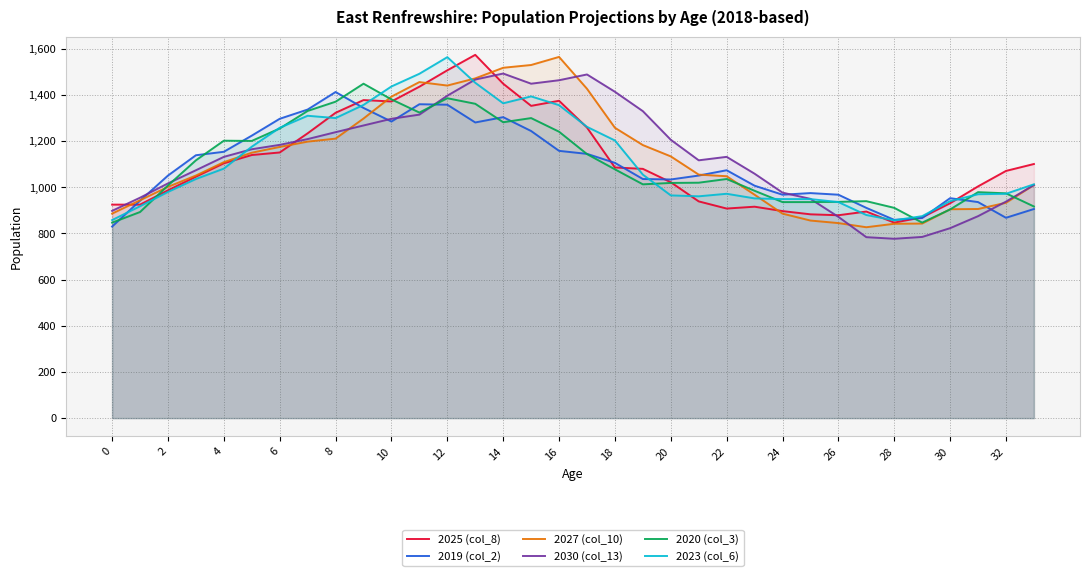

How many data points does each series have?

34